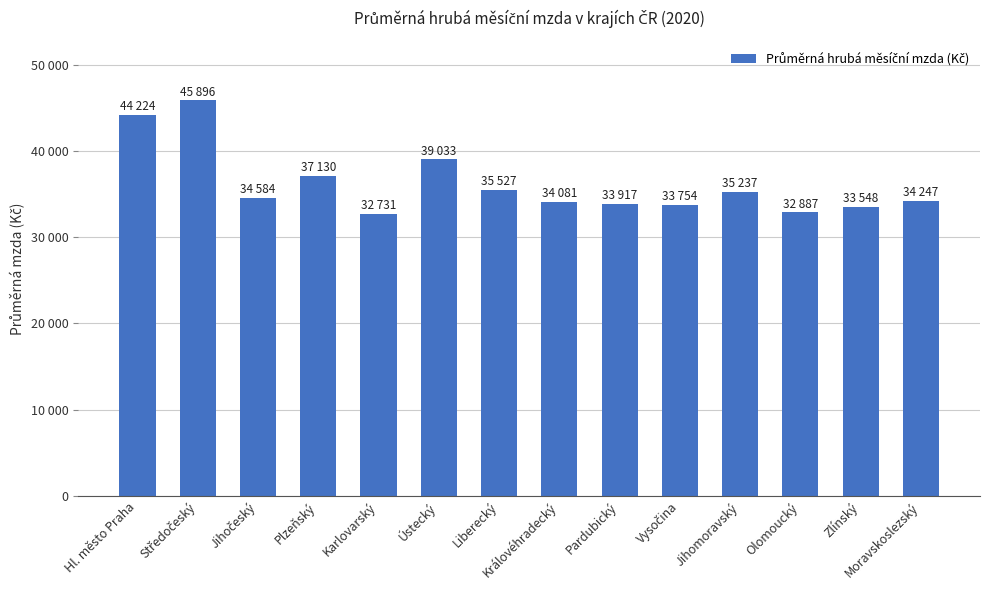

What is the ratio of the value at Vysočina to the value at Liberecký?

1.0